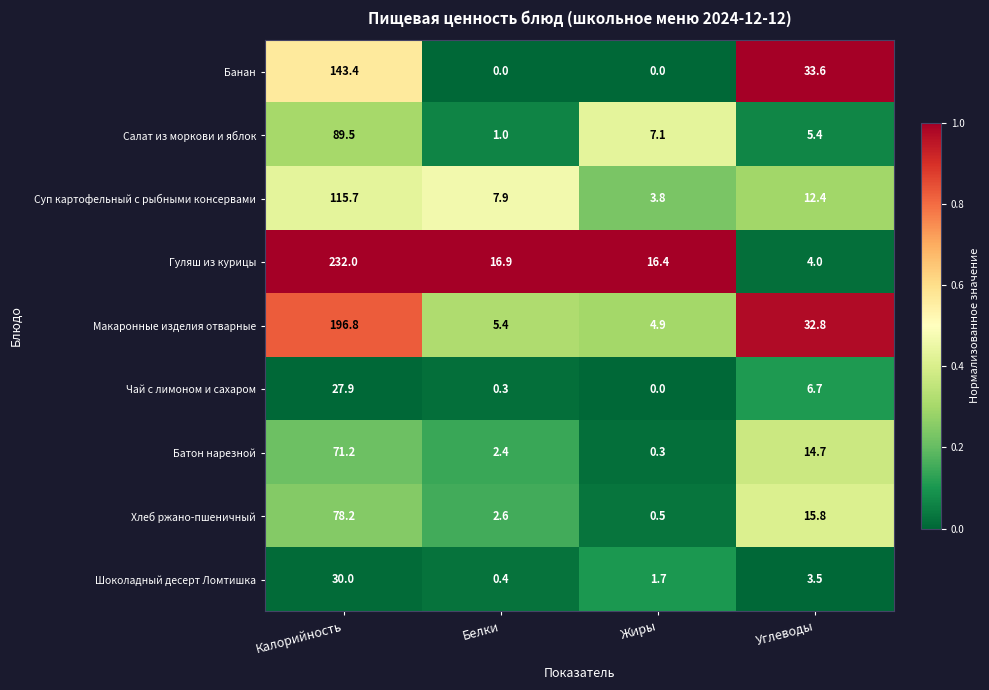

At which label is Хлеб ржано-пшеничный closest to 39?

Углеводы